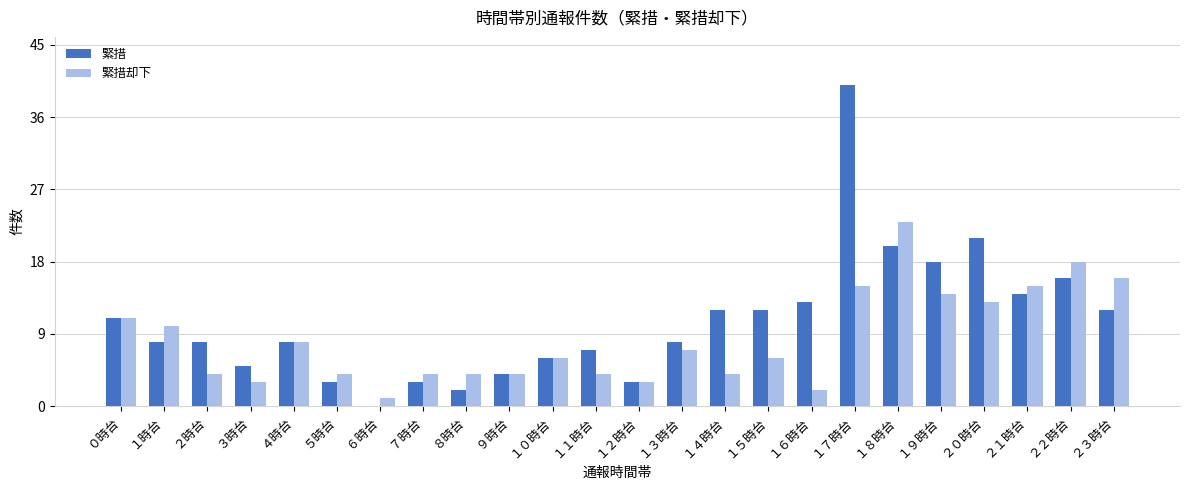

What is the sum of all 緊措 values?

254